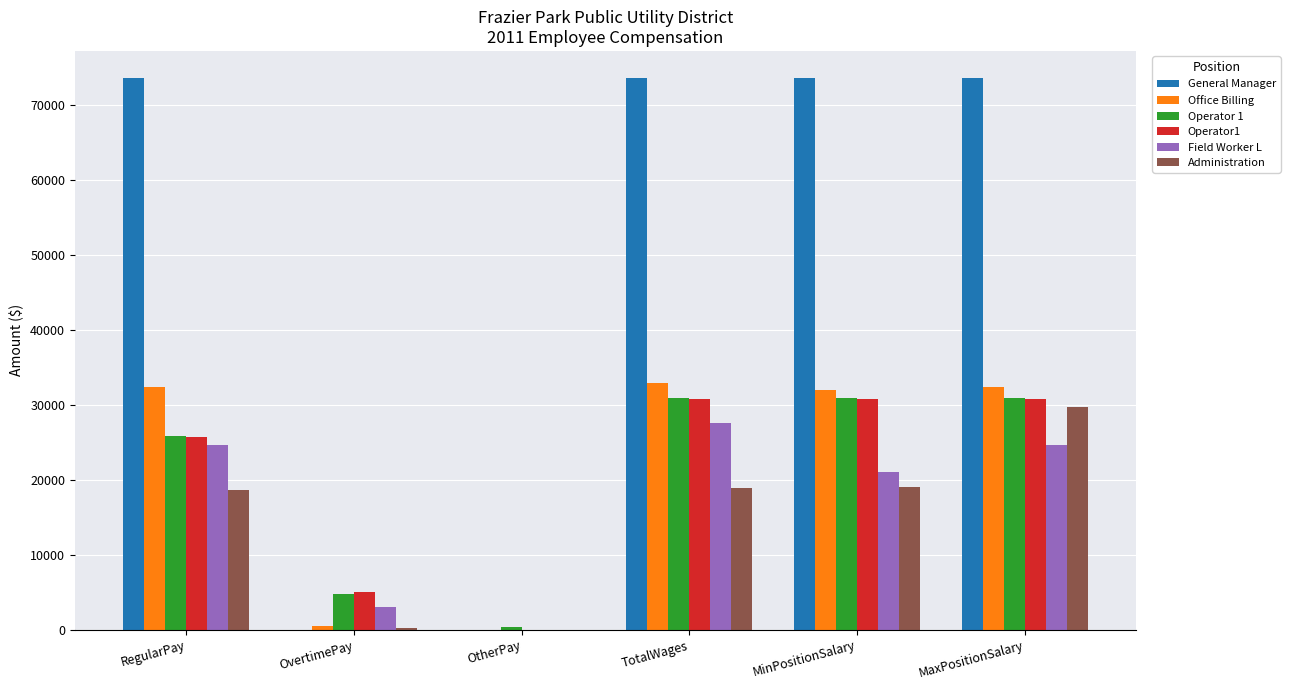

What value does the General Manager series have at RegularPay?

73594